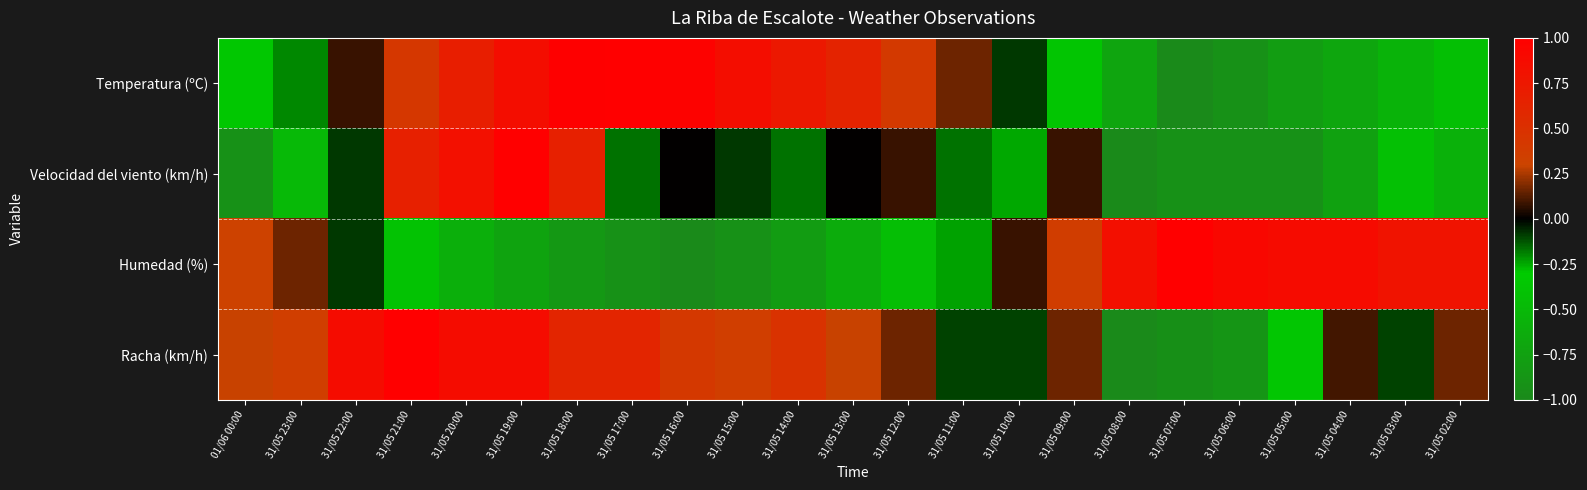

Reading left to right, extract all data points from this chart.

Temperatura (ºC): 01/06 00:00=-0.3	31/05 23:00=-0.2	31/05 22:00=0.1	31/05 21:00=0.4	31/05 20:00=0.7	31/05 19:00=0.9	31/05 18:00=1.0	31/05 17:00=1.0	31/05 16:00=1.0	31/05 15:00=0.9	31/05 14:00=0.7	31/05 13:00=0.6	31/05 12:00=0.4	31/05 11:00=0.2	31/05 10:00=-0.1	31/05 09:00=-0.4	31/05 08:00=-0.7	31/05 07:00=-1.0	31/05 06:00=-0.9	31/05 05:00=-0.8	31/05 04:00=-0.7	31/05 03:00=-0.6	31/05 02:00=-0.4
Velocidad del viento (km/h): 01/06 00:00=-0.9	31/05 23:00=-0.5	31/05 22:00=-0.1	31/05 21:00=0.7	31/05 20:00=0.8	31/05 19:00=1.0	31/05 18:00=0.7	31/05 17:00=-0.2	31/05 16:00=0.0	31/05 15:00=-0.1	31/05 14:00=-0.2	31/05 13:00=0.0	31/05 12:00=0.1	31/05 11:00=-0.2	31/05 10:00=-0.2	31/05 09:00=0.1	31/05 08:00=-1.0	31/05 07:00=-0.9	31/05 06:00=-0.9	31/05 05:00=-0.9	31/05 04:00=-0.8	31/05 03:00=-0.4	31/05 02:00=-0.6
Humedad (%): 01/06 00:00=0.3	31/05 23:00=0.2	31/05 22:00=-0.1	31/05 21:00=-0.4	31/05 20:00=-0.6	31/05 19:00=-0.7	31/05 18:00=-0.8	31/05 17:00=-0.9	31/05 16:00=-1.0	31/05 15:00=-0.9	31/05 14:00=-0.8	31/05 13:00=-0.6	31/05 12:00=-0.4	31/05 11:00=-0.2	31/05 10:00=0.1	31/05 09:00=0.4	31/05 08:00=0.8	31/05 07:00=1.0	31/05 06:00=0.9	31/05 05:00=0.9	31/05 04:00=0.9	31/05 03:00=0.8	31/05 02:00=0.8
Racha (km/h): 01/06 00:00=0.3	31/05 23:00=0.4	31/05 22:00=0.9	31/05 21:00=1.0	31/05 20:00=0.9	31/05 19:00=0.9	31/05 18:00=0.6	31/05 17:00=0.6	31/05 16:00=0.4	31/05 15:00=0.4	31/05 14:00=0.5	31/05 13:00=0.3	31/05 12:00=0.2	31/05 11:00=-0.1	31/05 10:00=-0.1	31/05 09:00=0.2	31/05 08:00=-1.0	31/05 07:00=-0.9	31/05 06:00=-0.9	31/05 05:00=-0.4	31/05 04:00=0.1	31/05 03:00=-0.1	31/05 02:00=0.2